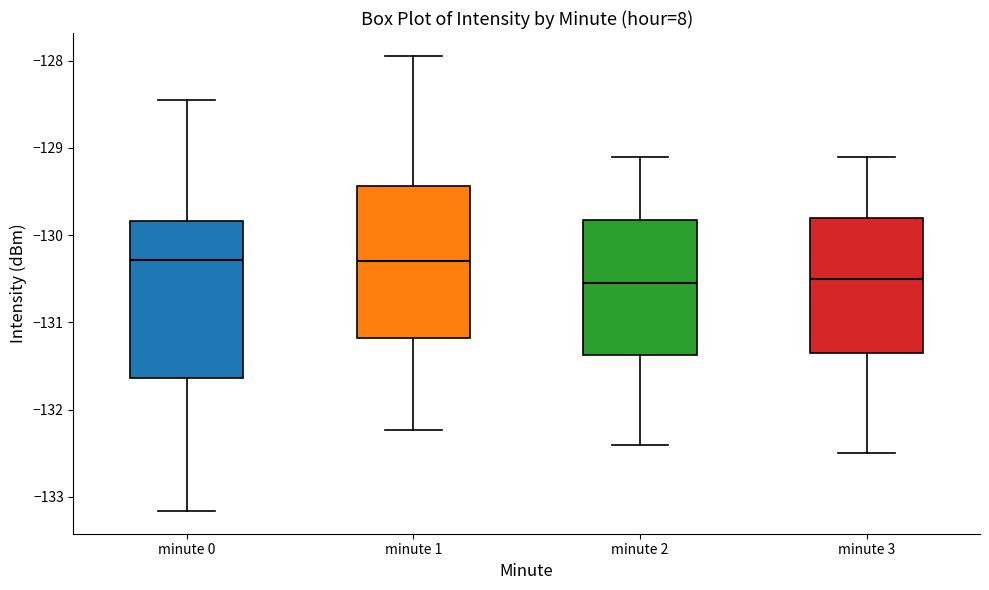

Reading left to right, read every box against the y-axis: the position of its median line, the range the box covers, and the ends of its whiskers. The values are not printed on the chart, so give them approximately, as read against the axis.

minute 0: median -130.3, box -131.6 to -129.8, whiskers -133.2 to -128.4
minute 1: median -130.3, box -131.2 to -129.4, whiskers -132.2 to -127.9
minute 2: median -130.5, box -131.4 to -129.8, whiskers -132.4 to -129.1
minute 3: median -130.5, box -131.3 to -129.8, whiskers -132.5 to -129.1